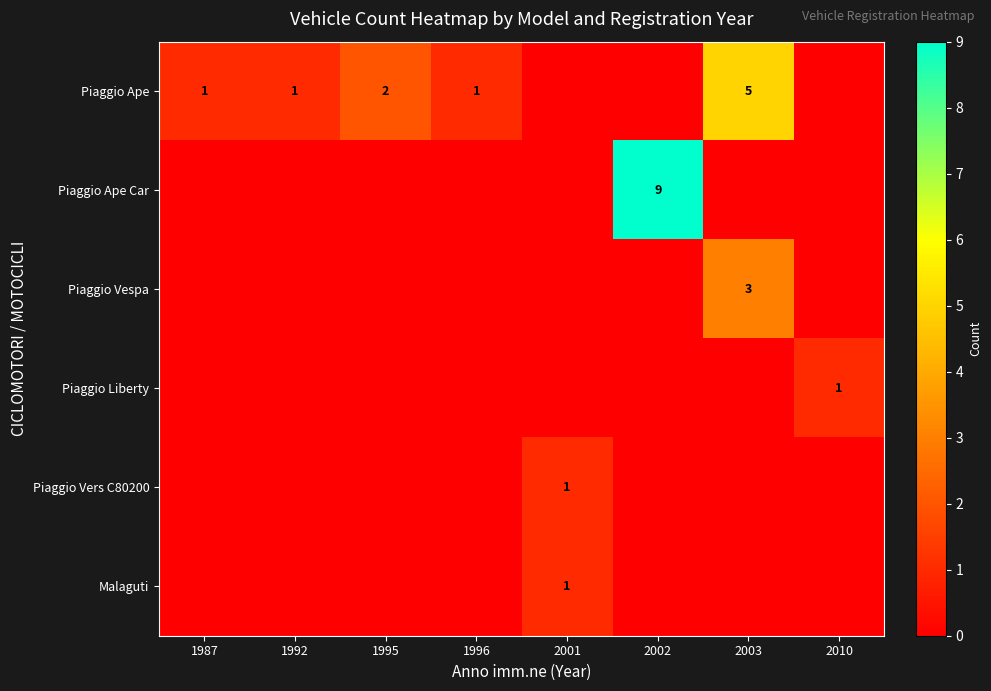

The Piaggio Ape series shows 2 at 1995. True or false?

True